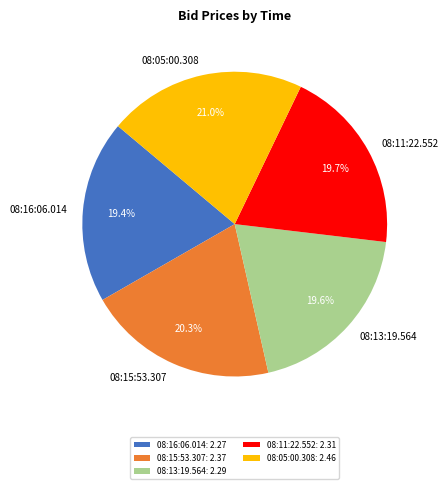

Approximately how many times larger is the value at 08:16:06.014 compared to 08:05:00.308?

0.9